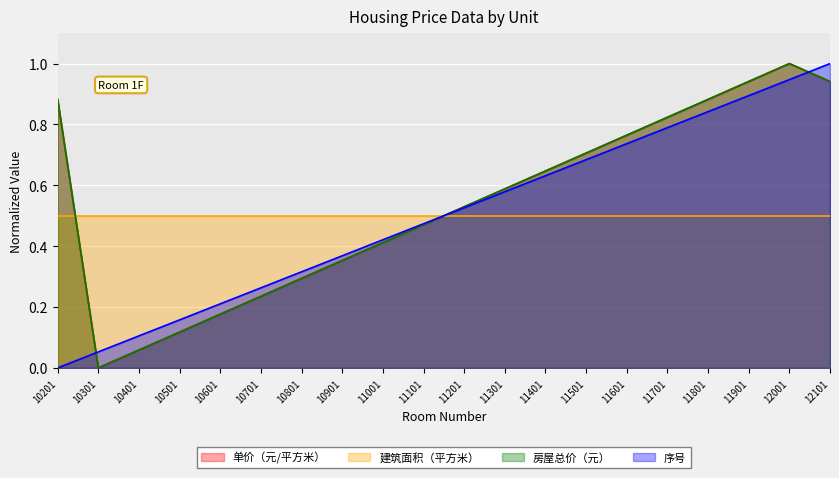

Is it true that 序号 equals 0.2 at 10501?

True